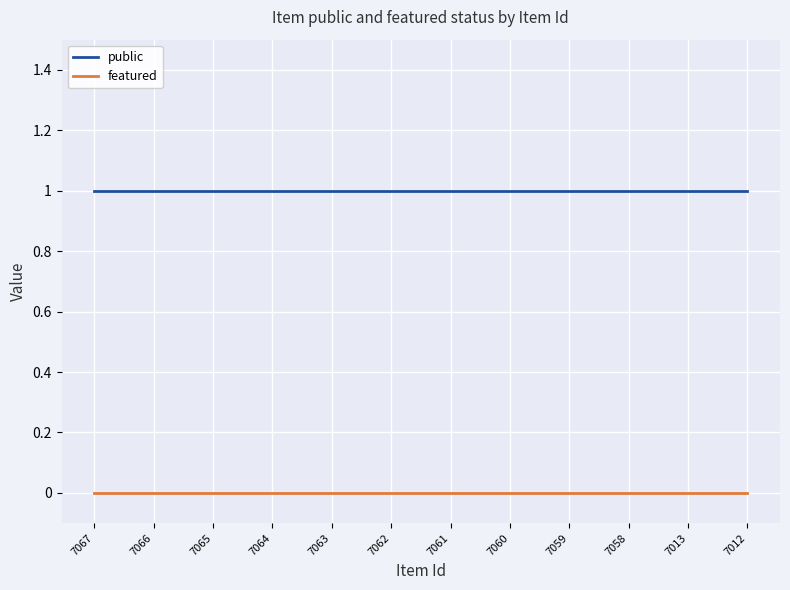

Is it true that public equals 1 at 7065?

True